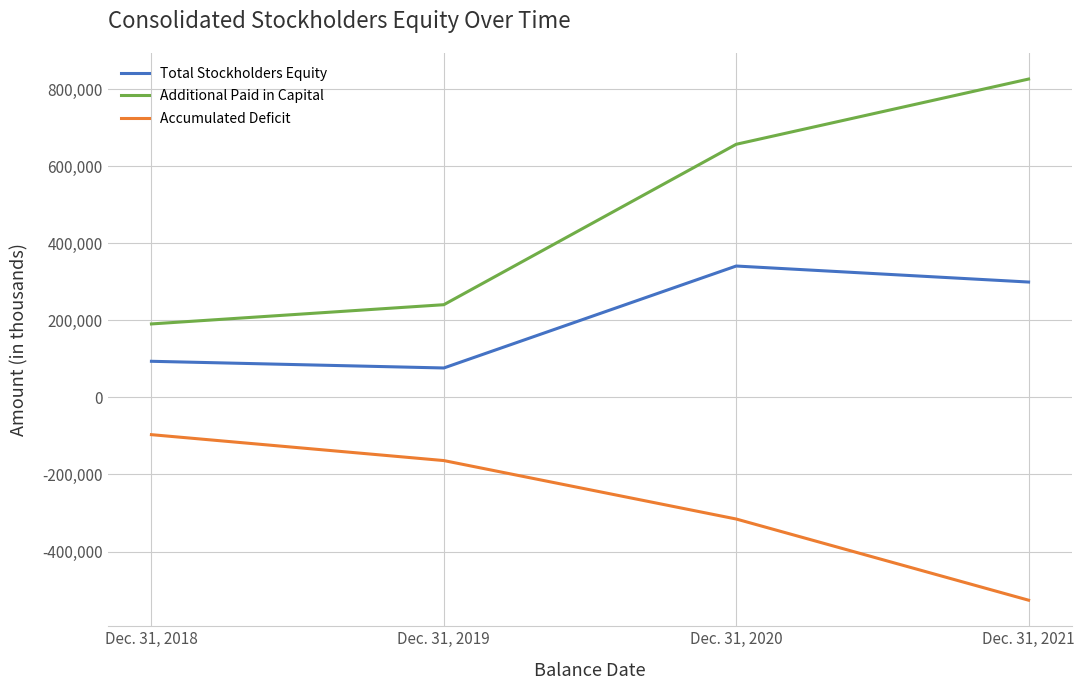

What is the sum of the Additional Paid in Capital values at Dec. 31, 2021 and Dec. 31, 2018?

1016528